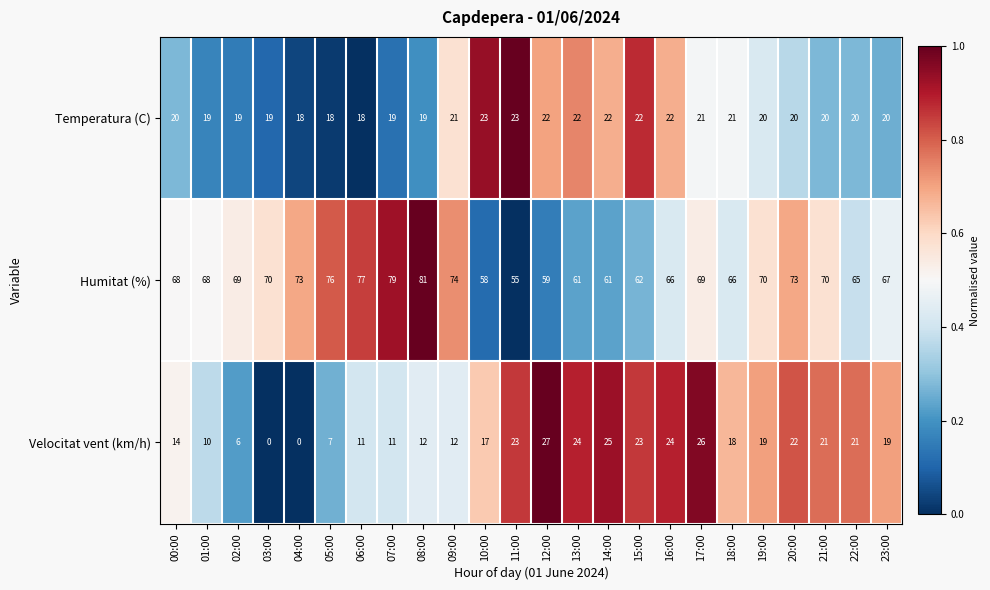

What is the difference between the highest and lowest values at 06:00?

66